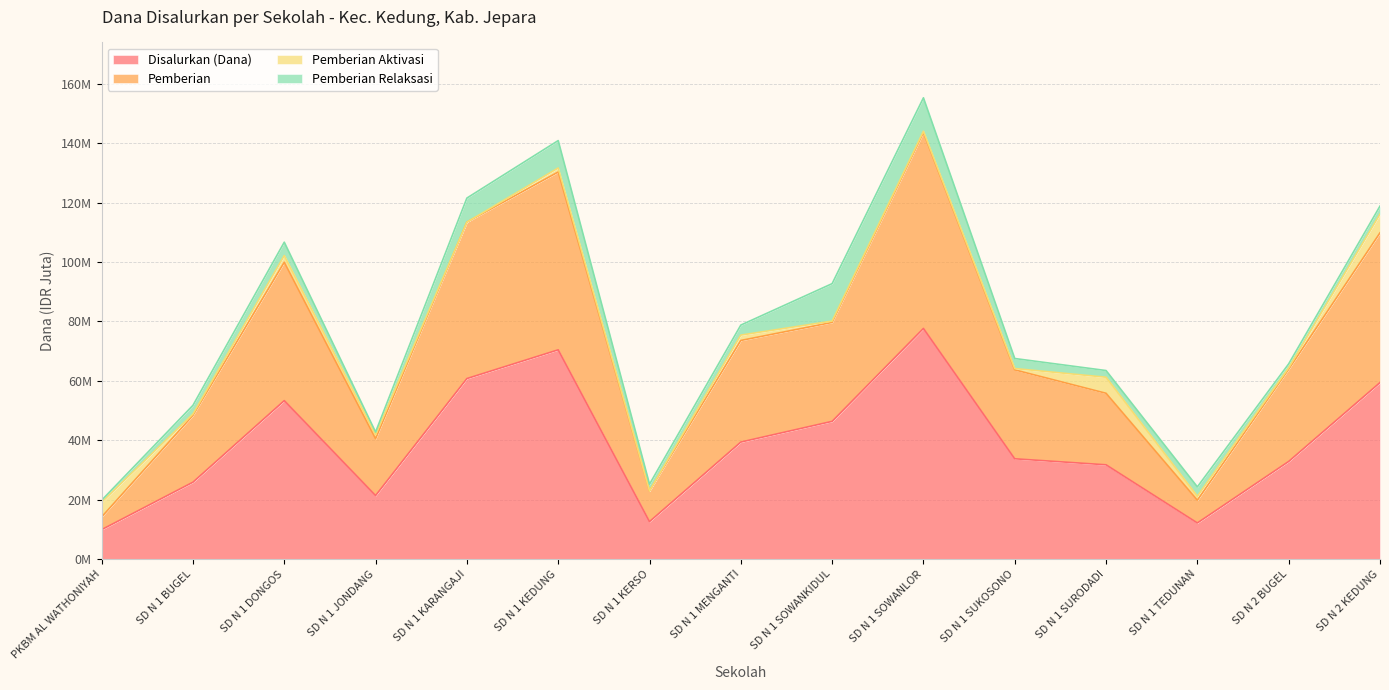

What are all the series names shown in the legend?

Disalurkan (Dana), Pemberian, Pemberian Aktivasi, Pemberian Relaksasi